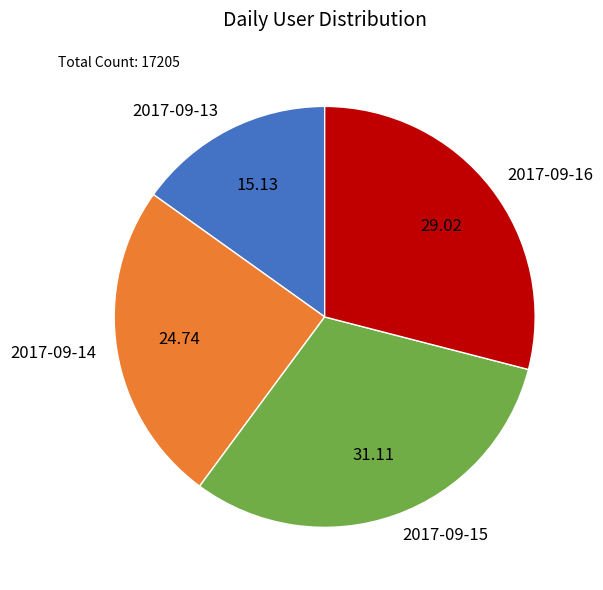

True or false: 2017-09-16 accounts for 19% of the total.

False